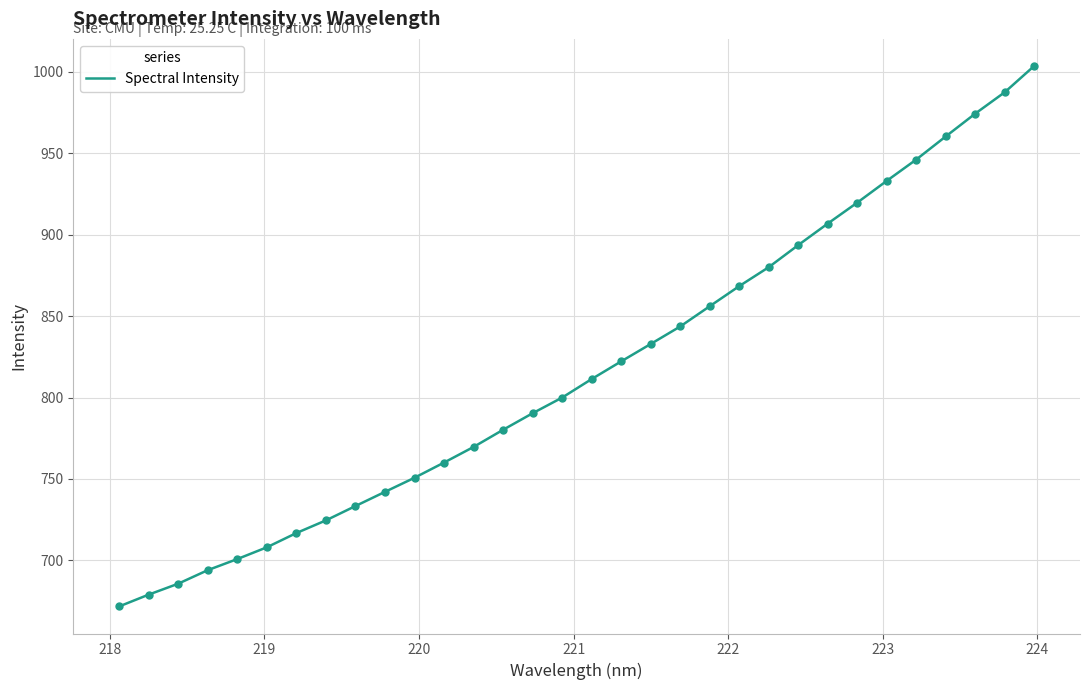

What is the greatest value displayed?

1003.7